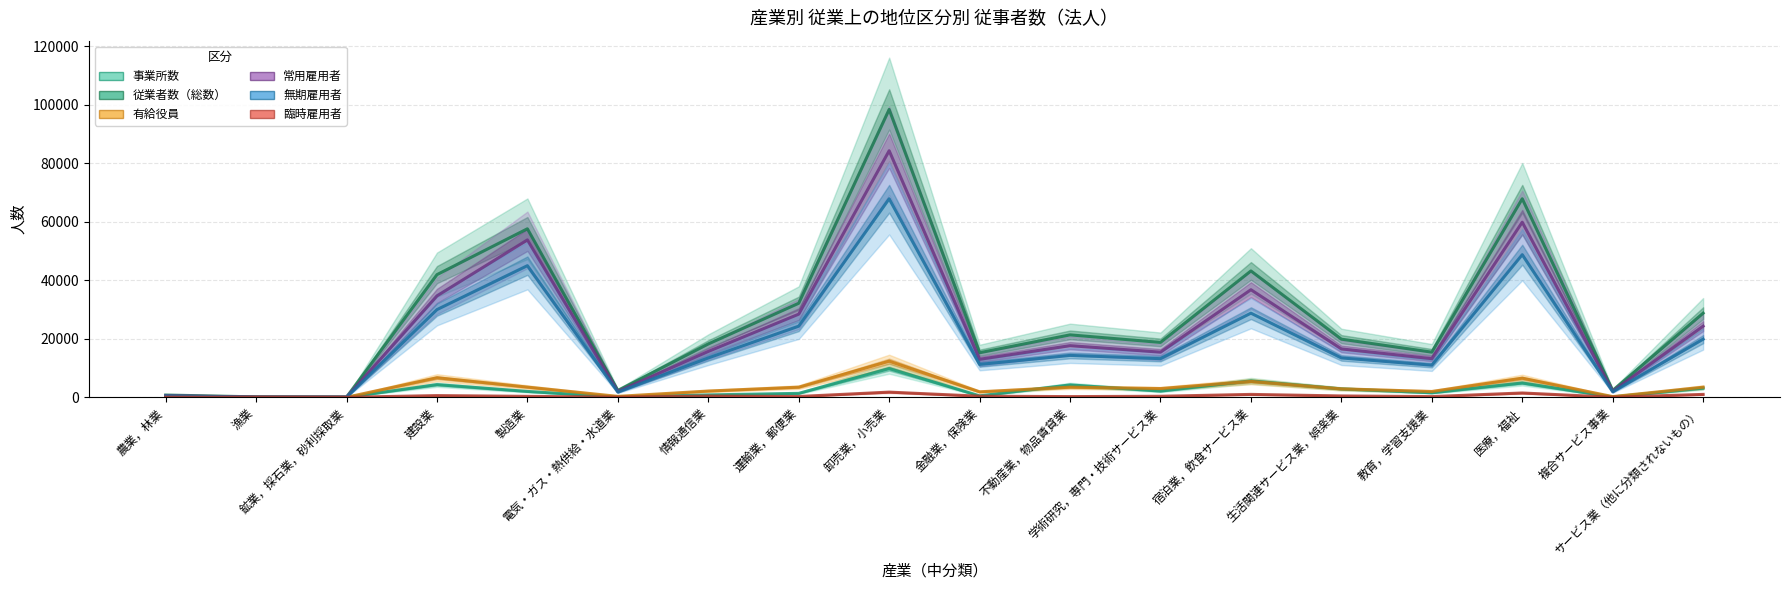

At which label does 常用雇用者 first exceed 16543?

建設業